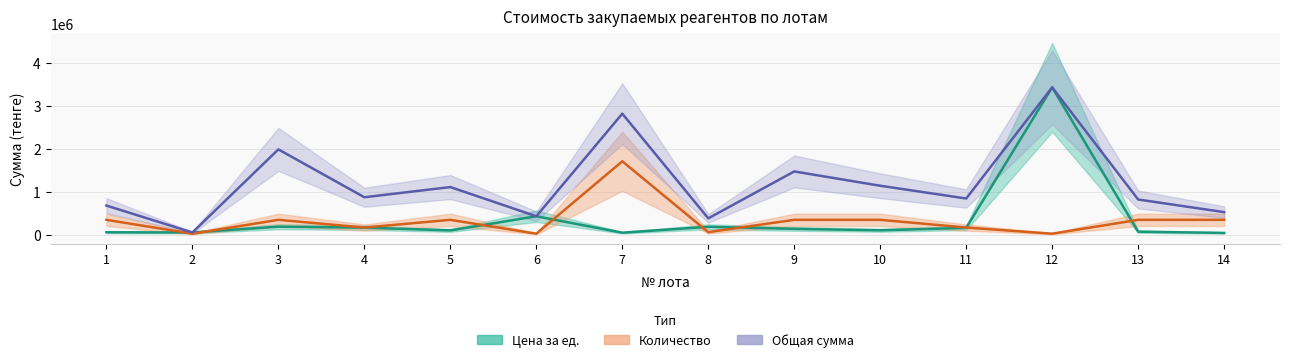

How many lines are shown in the chart?

3